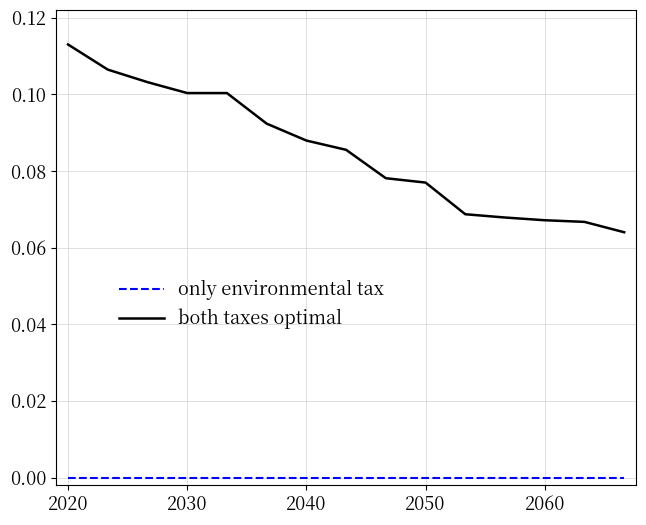

List the series in order of their peak value, lowest first.

only environmental tax, both taxes optimal